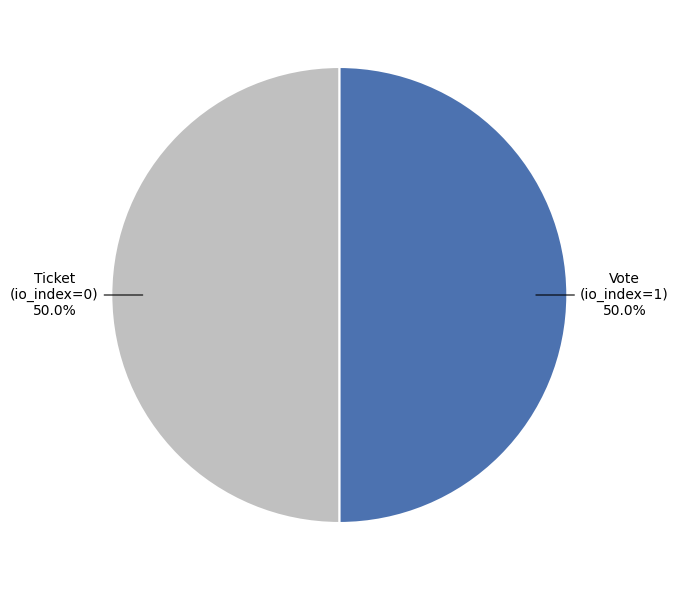

What percentage do Ticket (io_index=0) and Vote (io_index=1) together represent?

100.0%